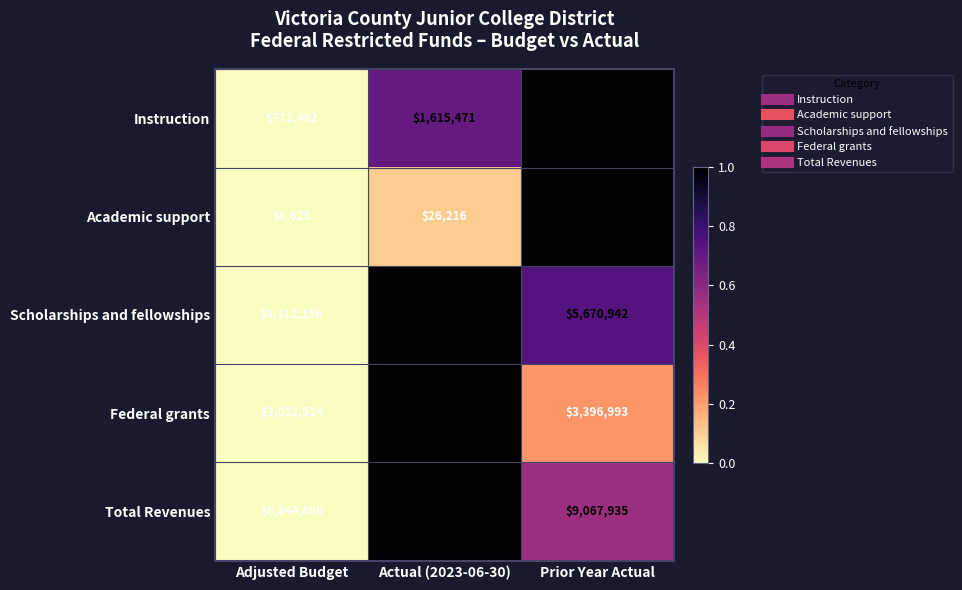

True or false: Academic support has a value of 177782 at Prior Year Actual.

True